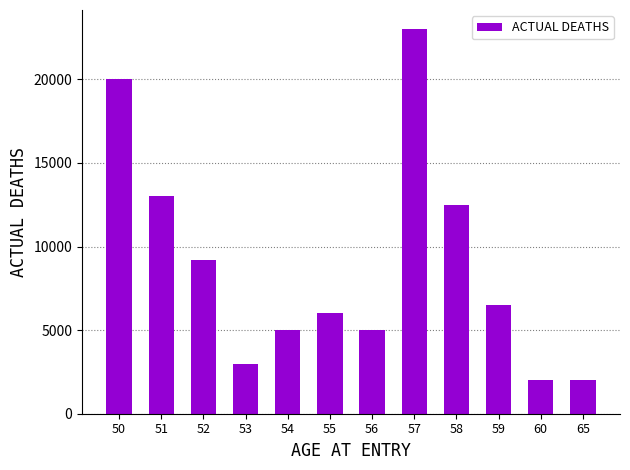

Approximately how many times larger is the value at 59 compared to 57?

0.3